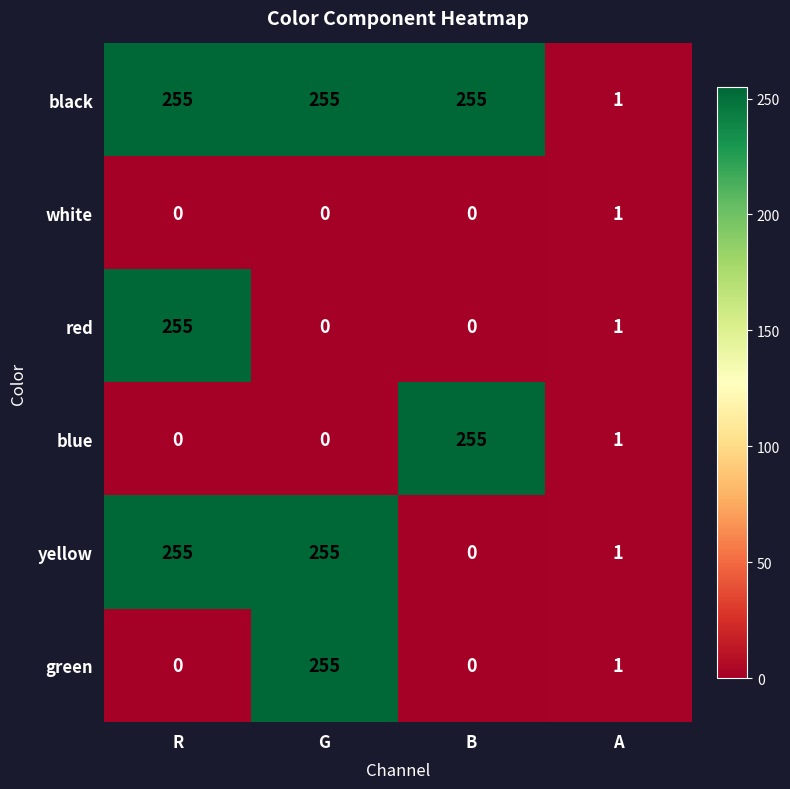

What is the greatest value displayed?

255